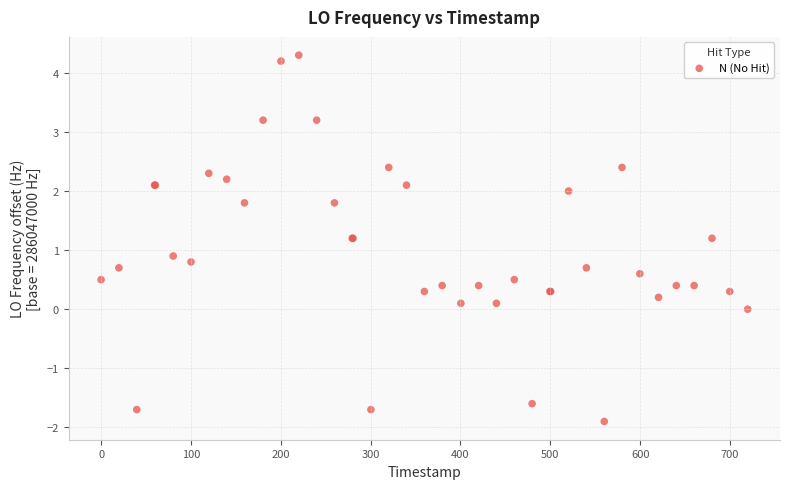

What Y value in the scatter plot is closest to 1?

0.9